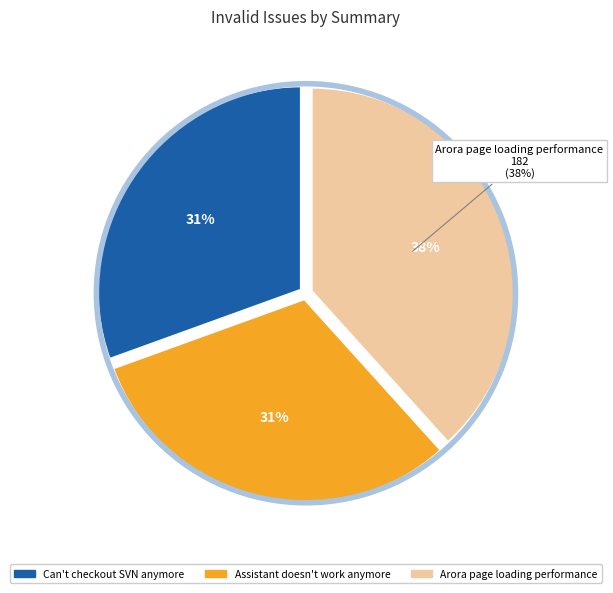

To the nearest percent, what is the average slice percentage?

33%